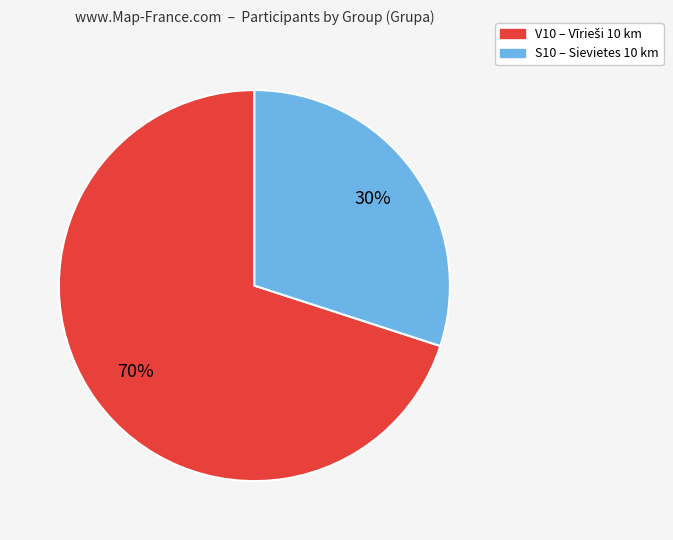

Approximately how many times larger is the value at V10 compared to S10?

2.3